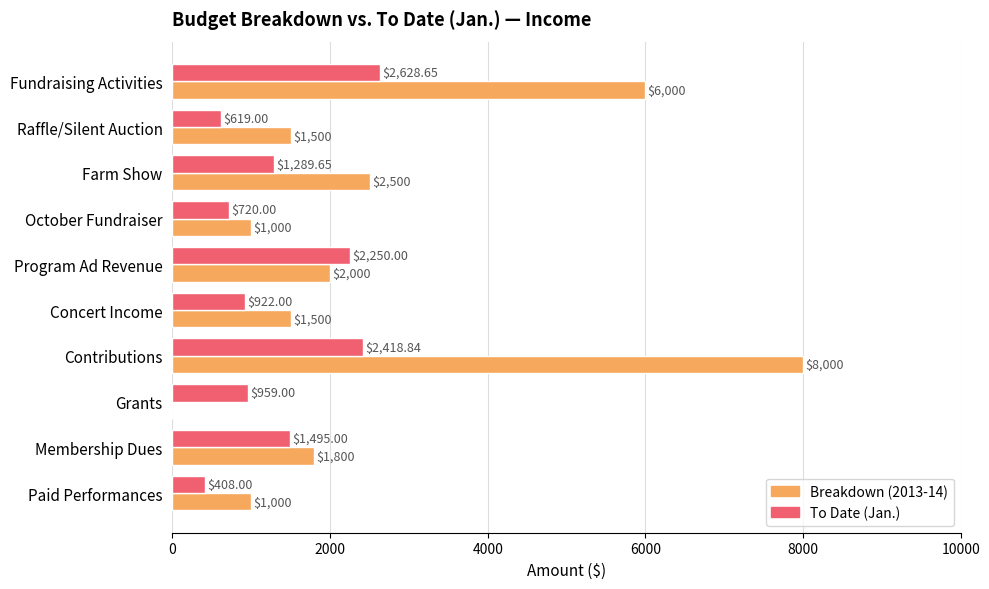

Which series changed the most between Farm Show and Paid Performances?

Breakdown (2013-14)